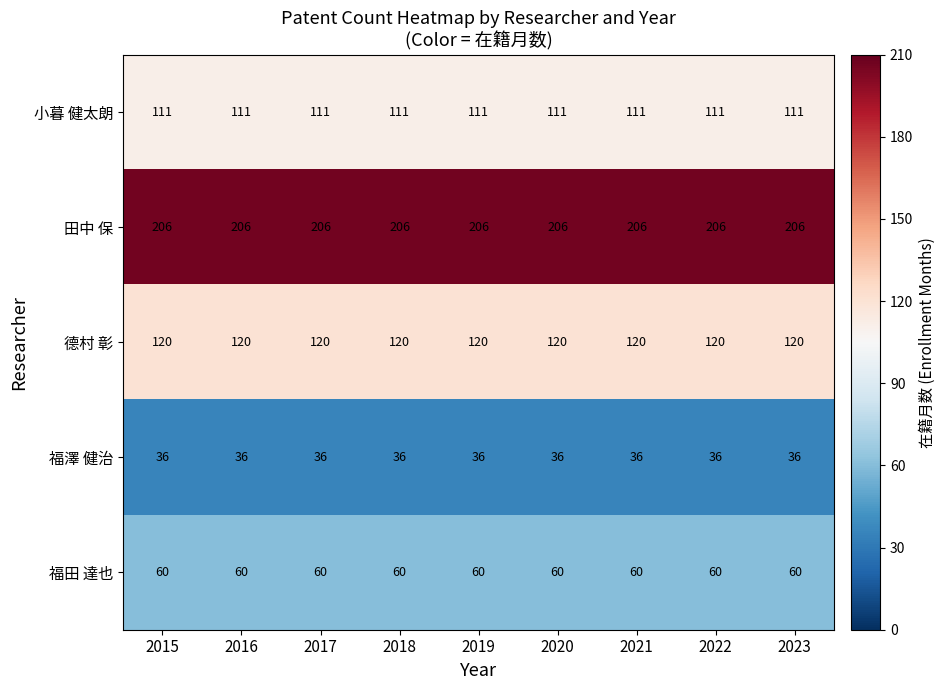

What is the sum of all 小暮 健太朗 values?

999